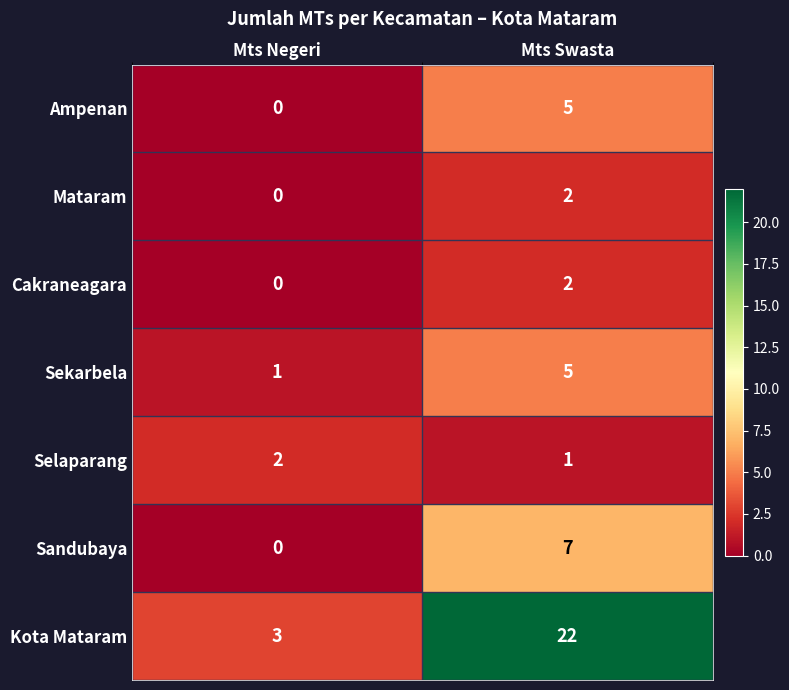

Where is Sekarbela nearest to the value 3?

Mts Negeri